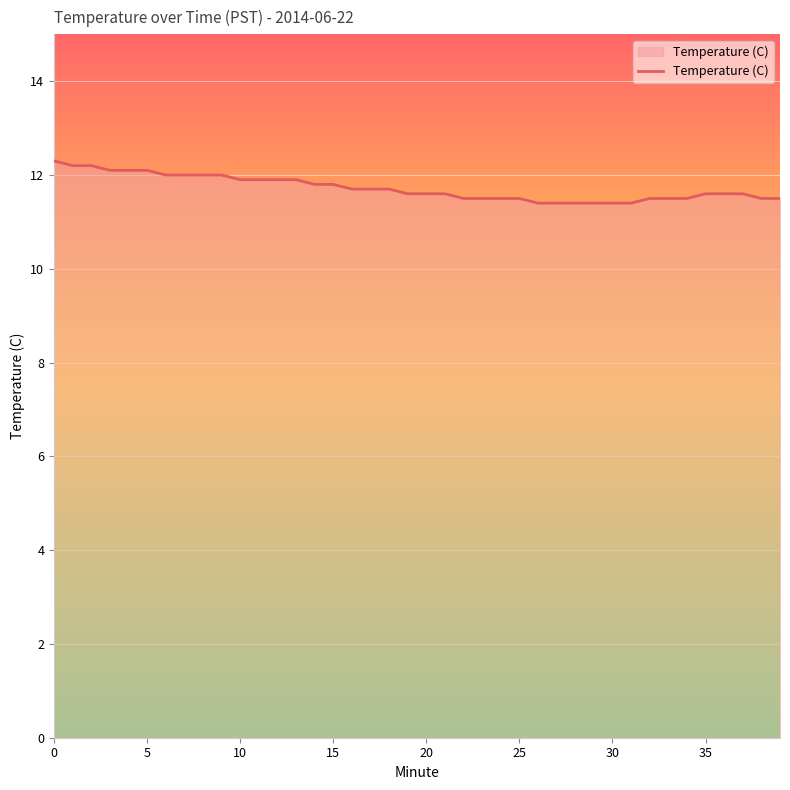

What is the difference between the maximum and minimum values?

0.9